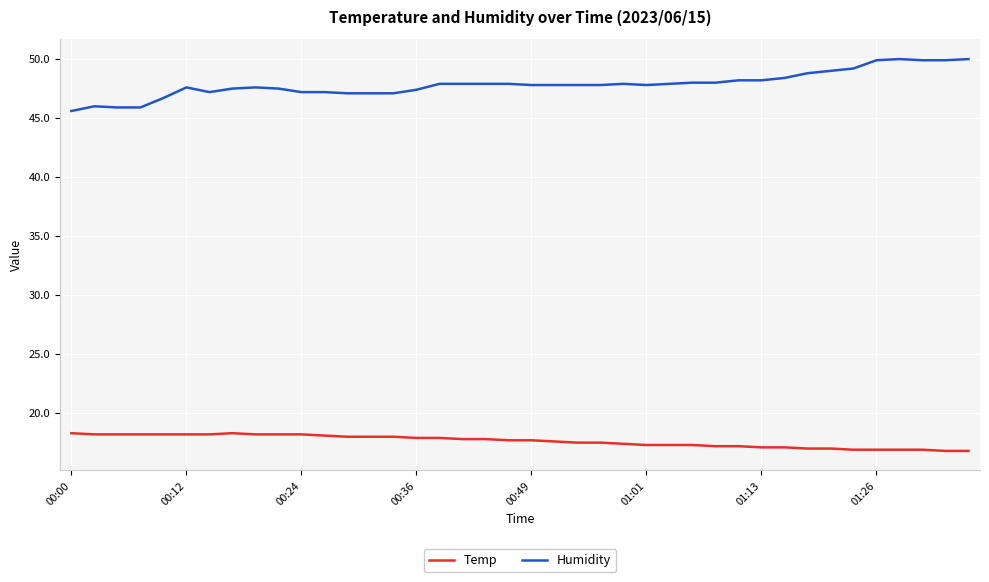

At how many categories does at least one series exceed 30?

40